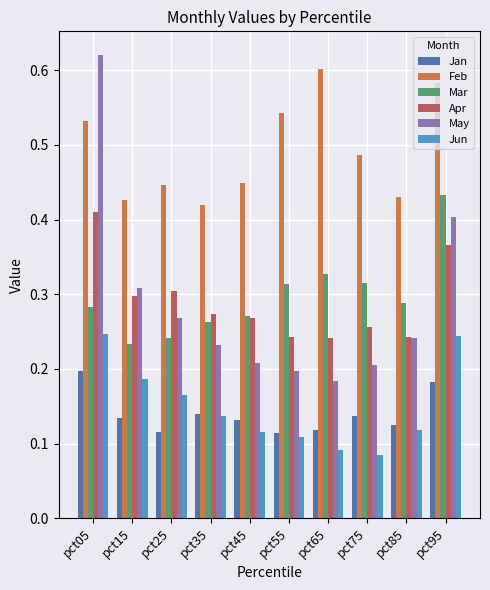

At which category is the sum across all series the highest?

pct05